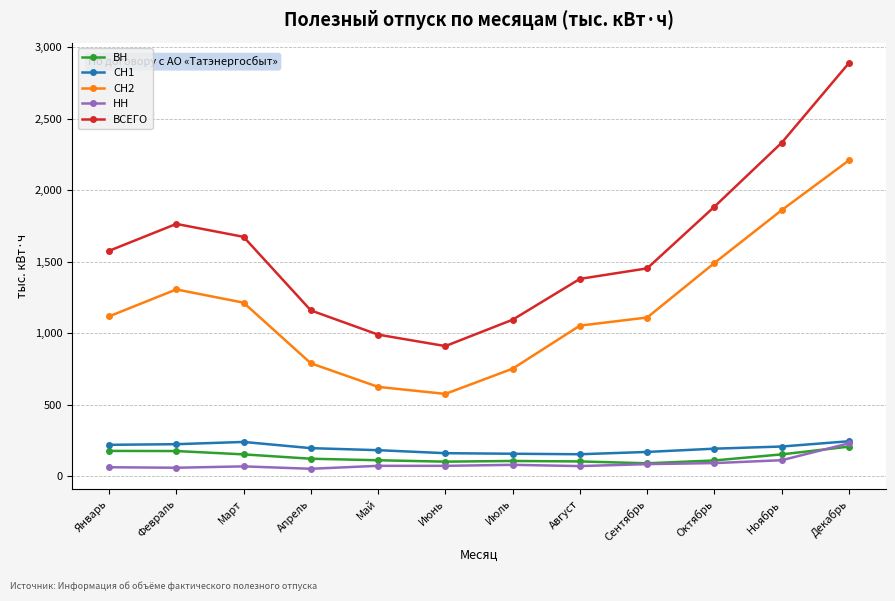

At how many categories does at least one series exceed 2376?

1